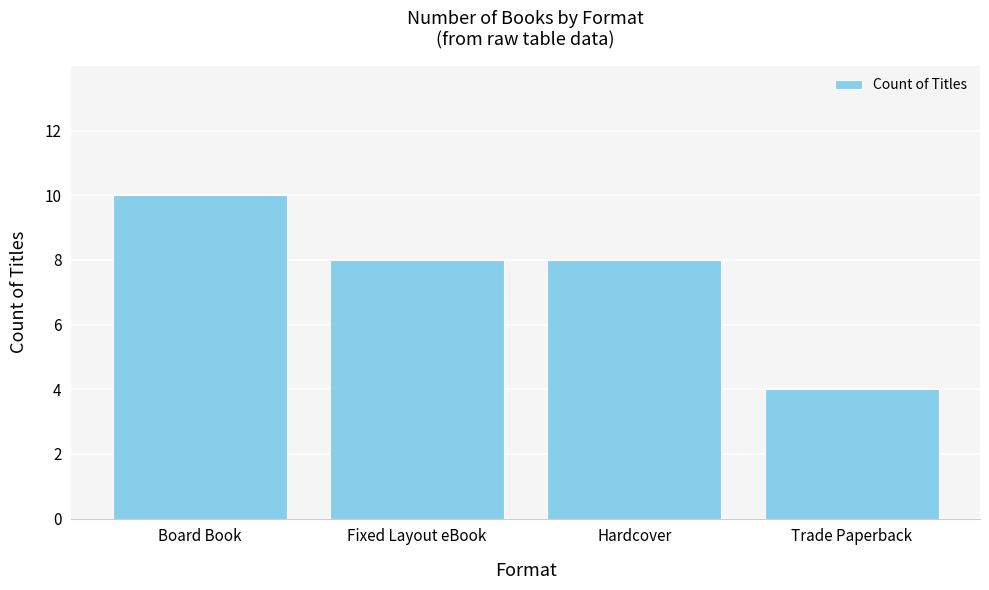

What is the ratio of the value at Fixed Layout eBook to the value at Hardcover?

1.0